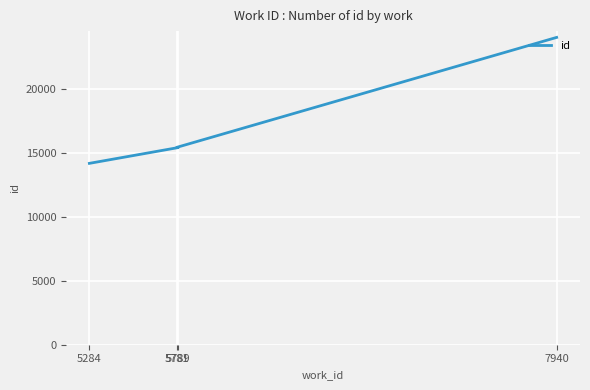

Which category has the lowest value across all series?

5284